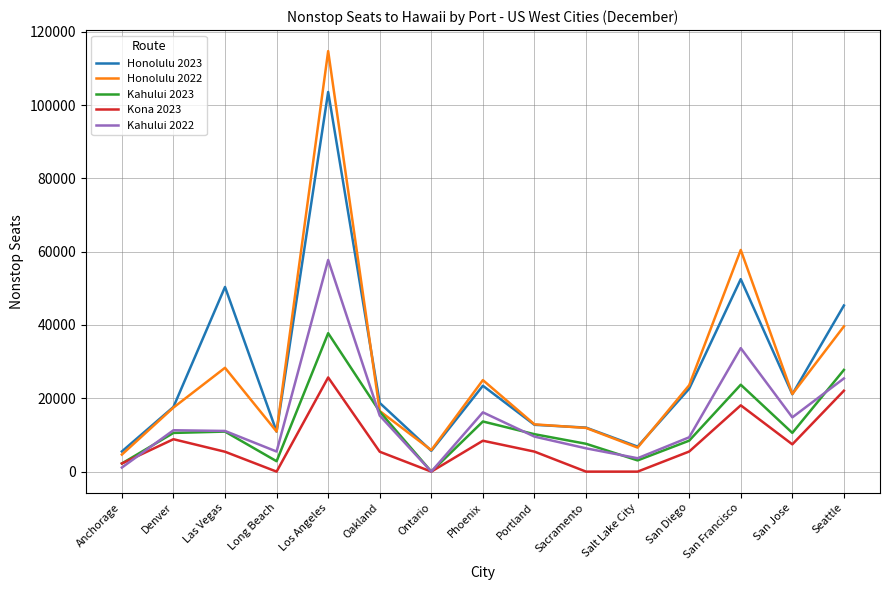

True or false: Kona 2023 has a value of -11890 at Sacramento.

False